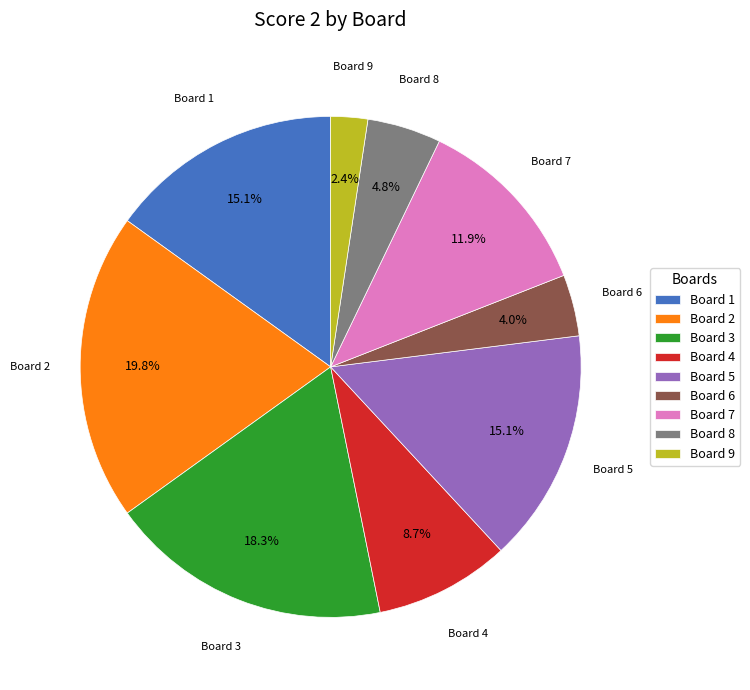

Count the number of slices in the pie.

9